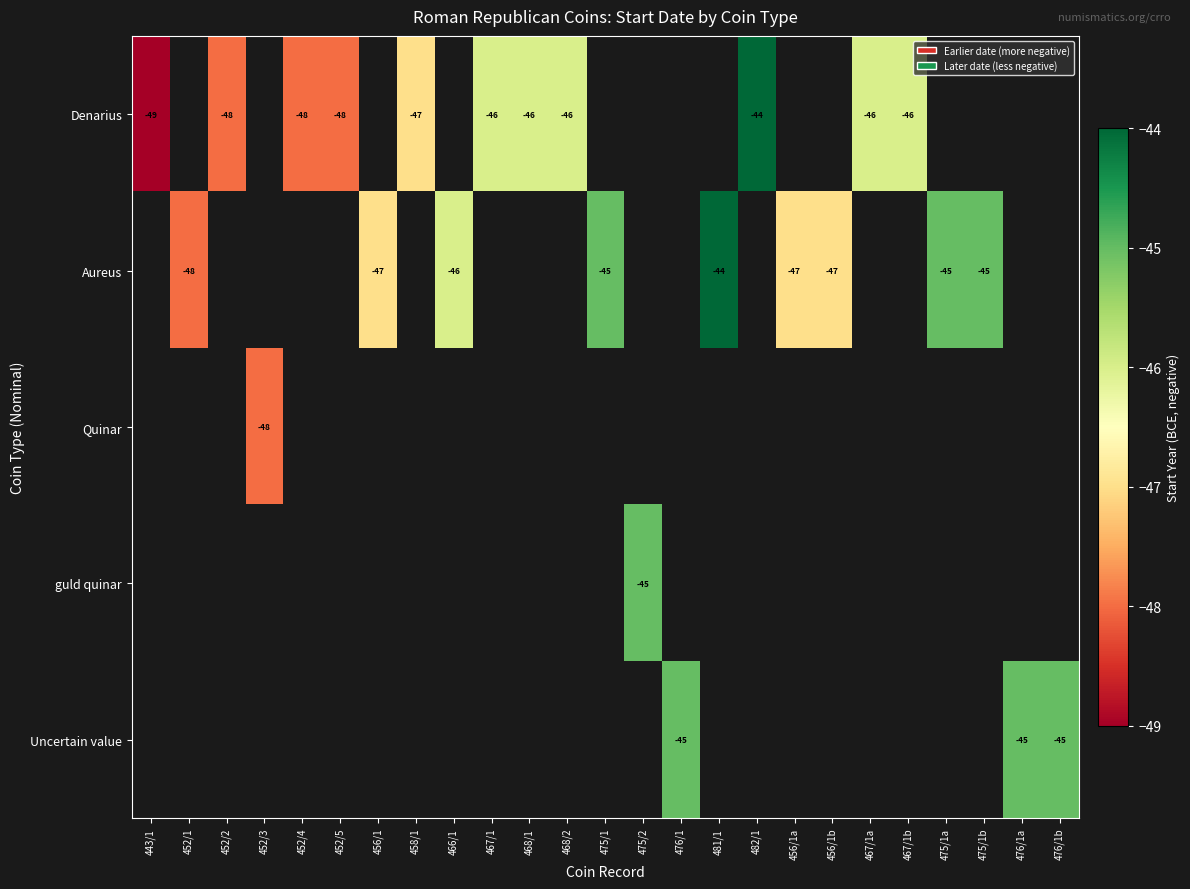

True or false: Aureus has a value of -27.1 at 466/1.

False